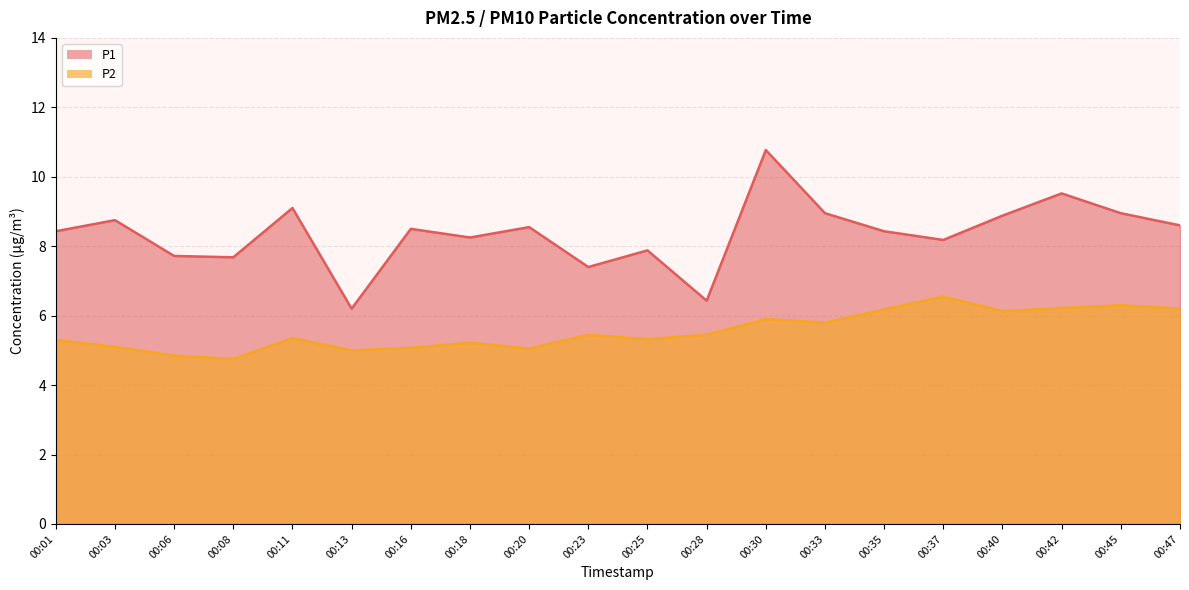

What is the value of the P1 point at the 7th from the left?

8.5